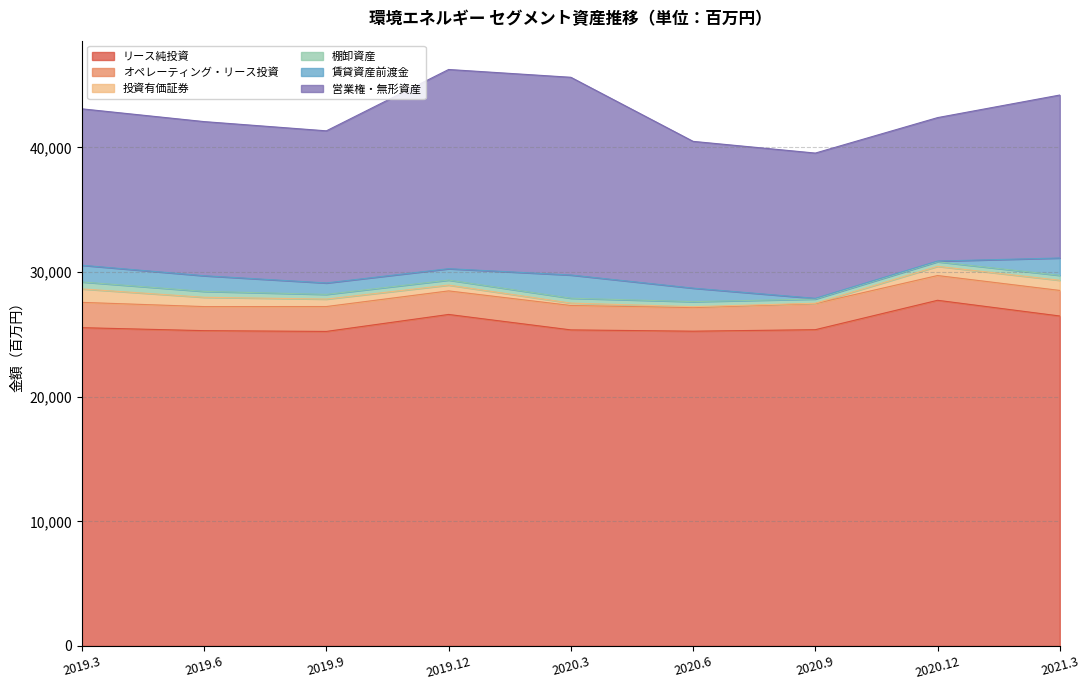

Reading right to left, transcribe all the data shown in this chart.

リース純投資: 26470	27730	25372	25251	25355	26594	25232	25294	25533
オペレーティング・リース投資: 2051	1986	2092	1893	1958	1890	1997	1931	2030
投資有価証券: 814	737	28	75	191	465	597	746	1080
棚卸資産: 396	368	338	403	394	402	378	474	559
賃貸資産前渡金: 1392	56	56	1084	1861	914	917	1256	1340
営業権・無形資産: 13072	11507	11653	11773	15860	15979	12202	12363	12546